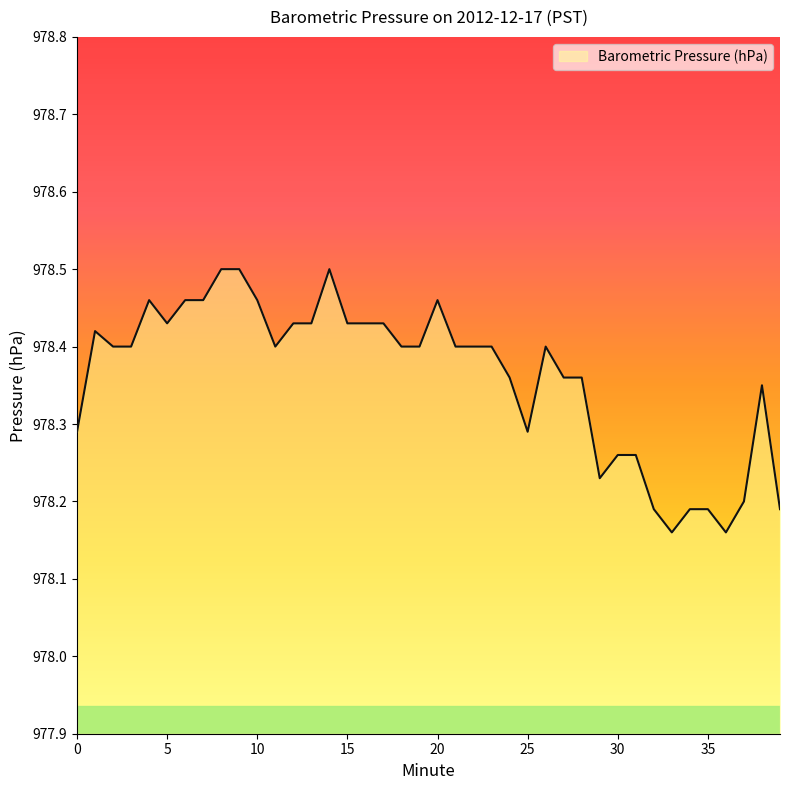

Does the chart display data point markers on the line(s)?

No